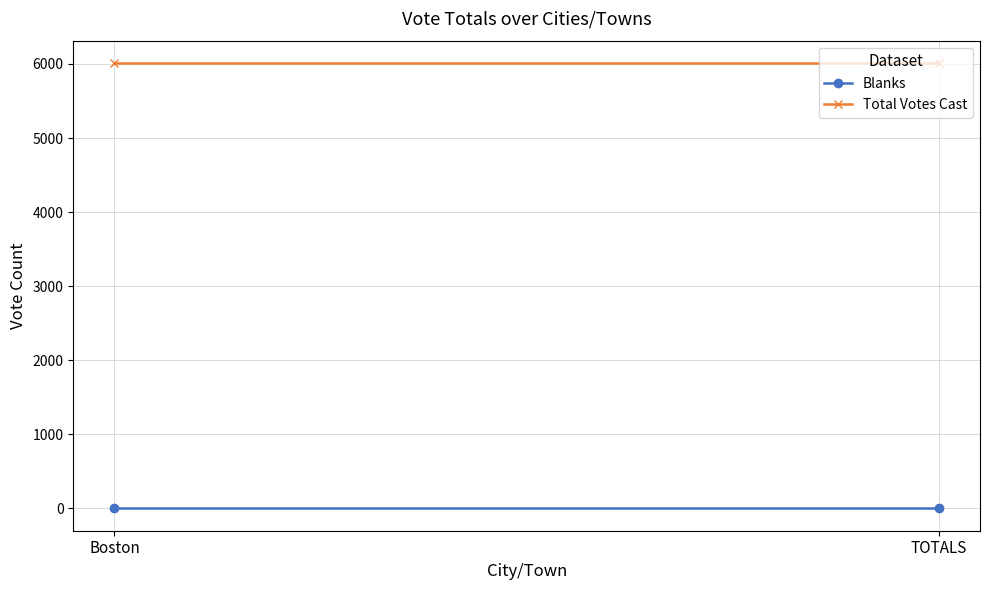

Is it true that Total Votes Cast equals 6014 at Boston?

True